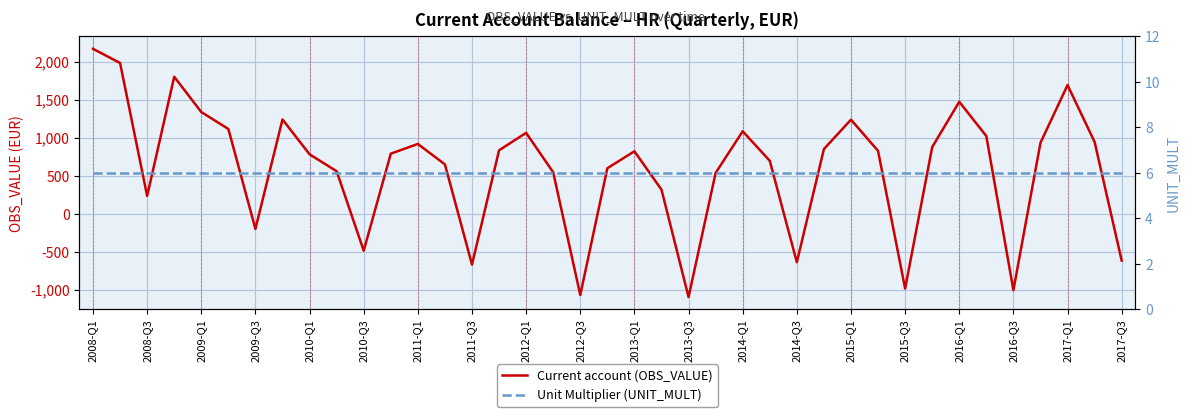

True or false: Unit Multiplier (UNIT_MULT) and Current account (OBS_VALUE) intersect in this chart.

True